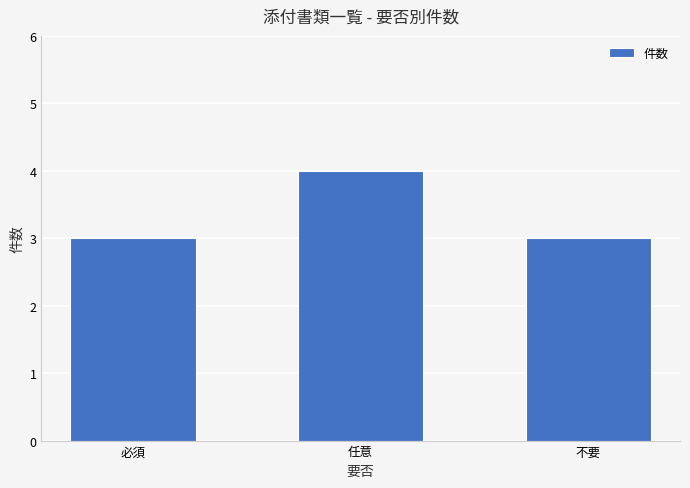

The value at 必須 is 3. True or false?

True